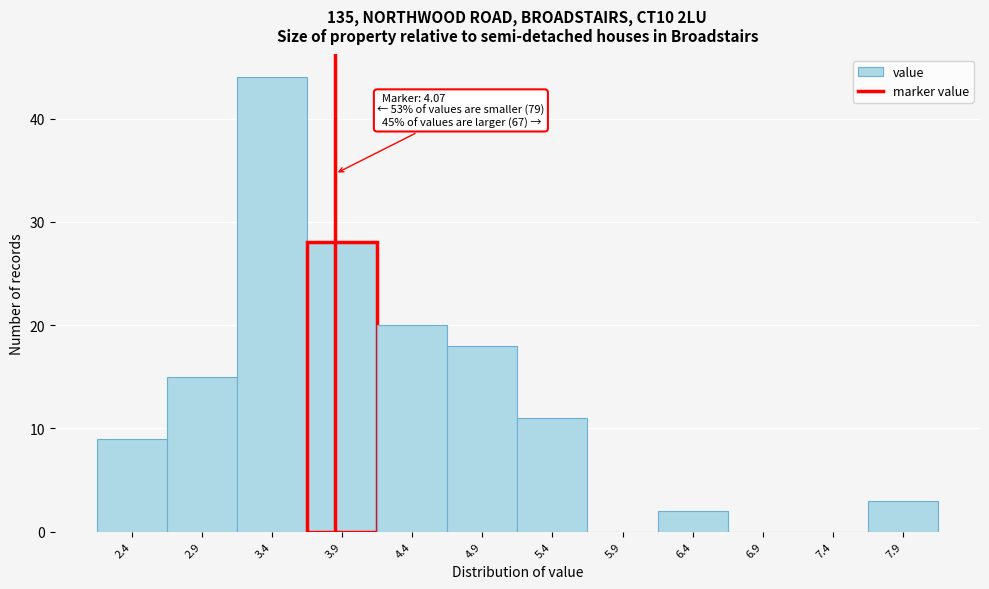

Reading left to right, what are all the values shown in this chart?

2.4=9	2.9=15	3.4=44	3.9=28	4.4=20	4.9=18	5.4=11	5.9=0	6.4=2	6.9=0	7.4=0	7.9=3